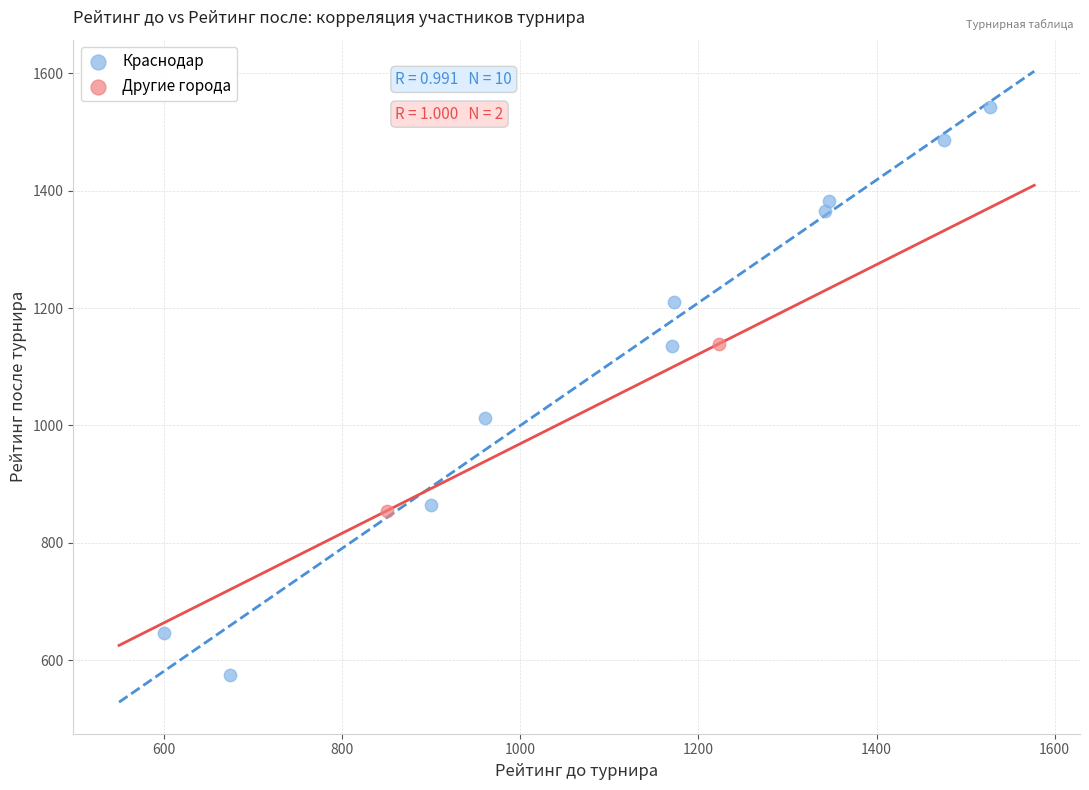

Which series reaches the minimum Y coordinate?

Краснодар